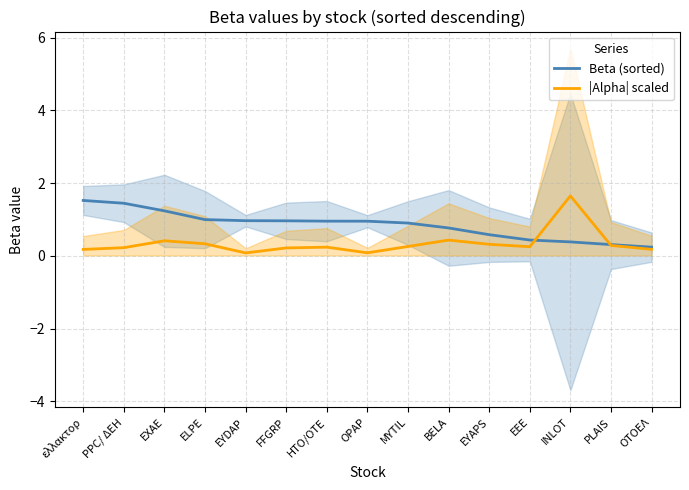

Is the value of |Alpha| scaled at BELA greater than the value of Beta (sorted) at ELPE?

No